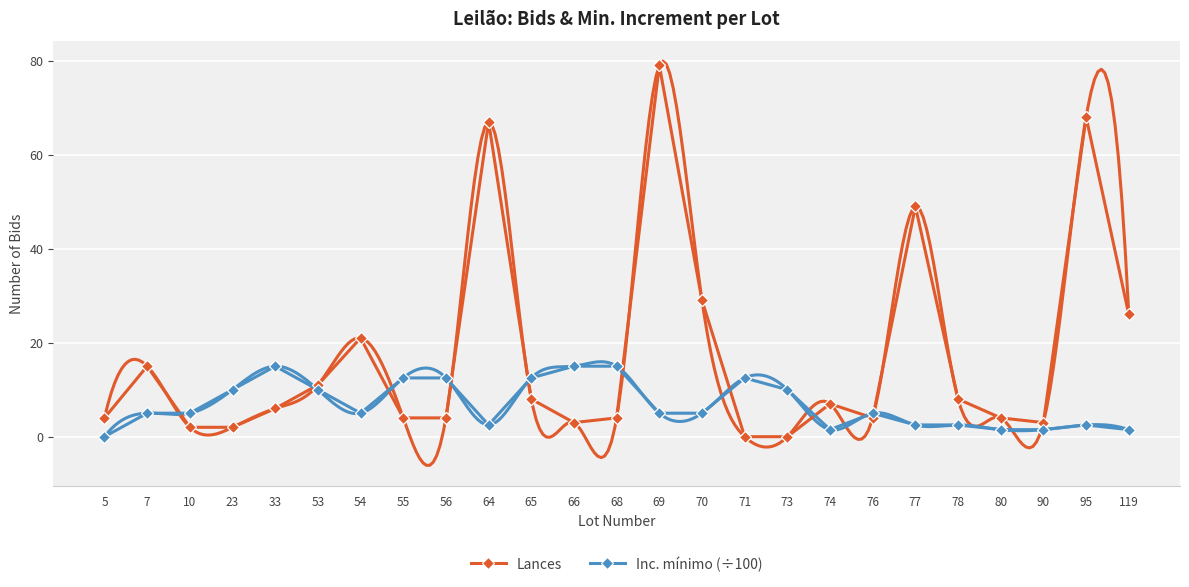

How many positive values does the Lances series have?

23